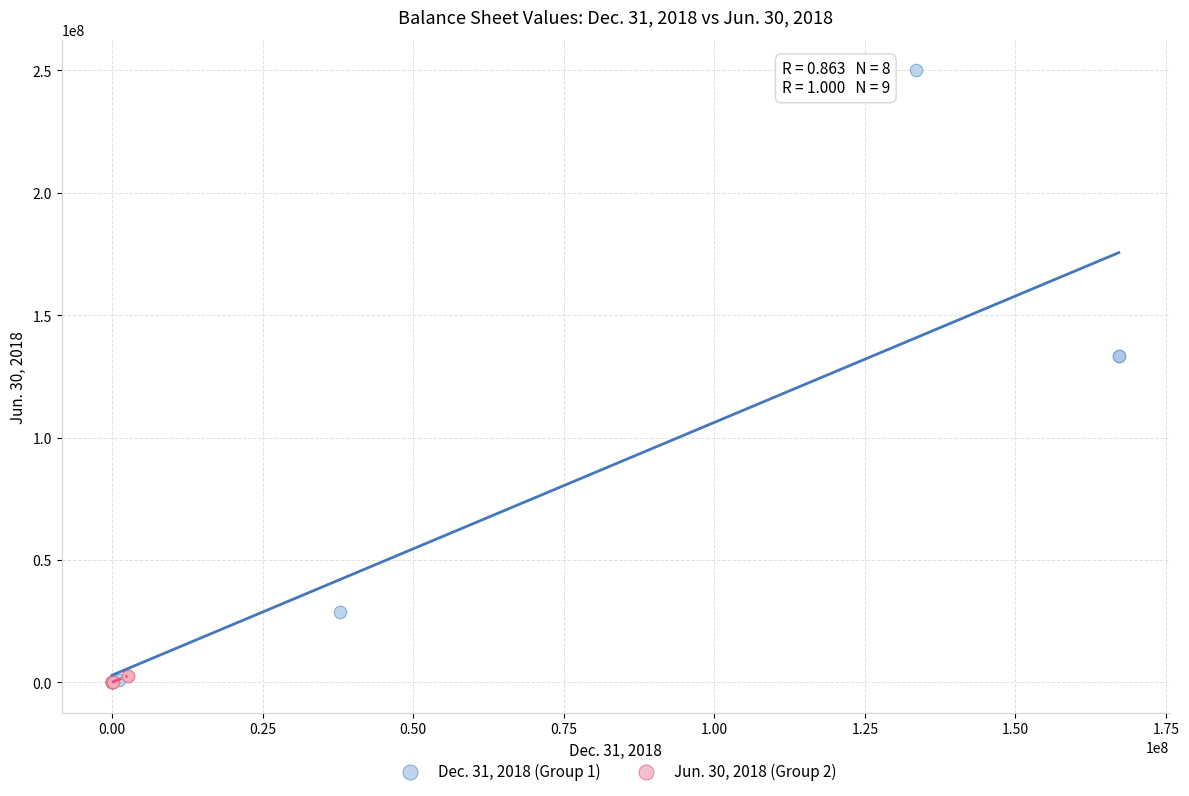

Which series has the largest Y range (max minus min)?

Dec. 31, 2018 (Group 1)